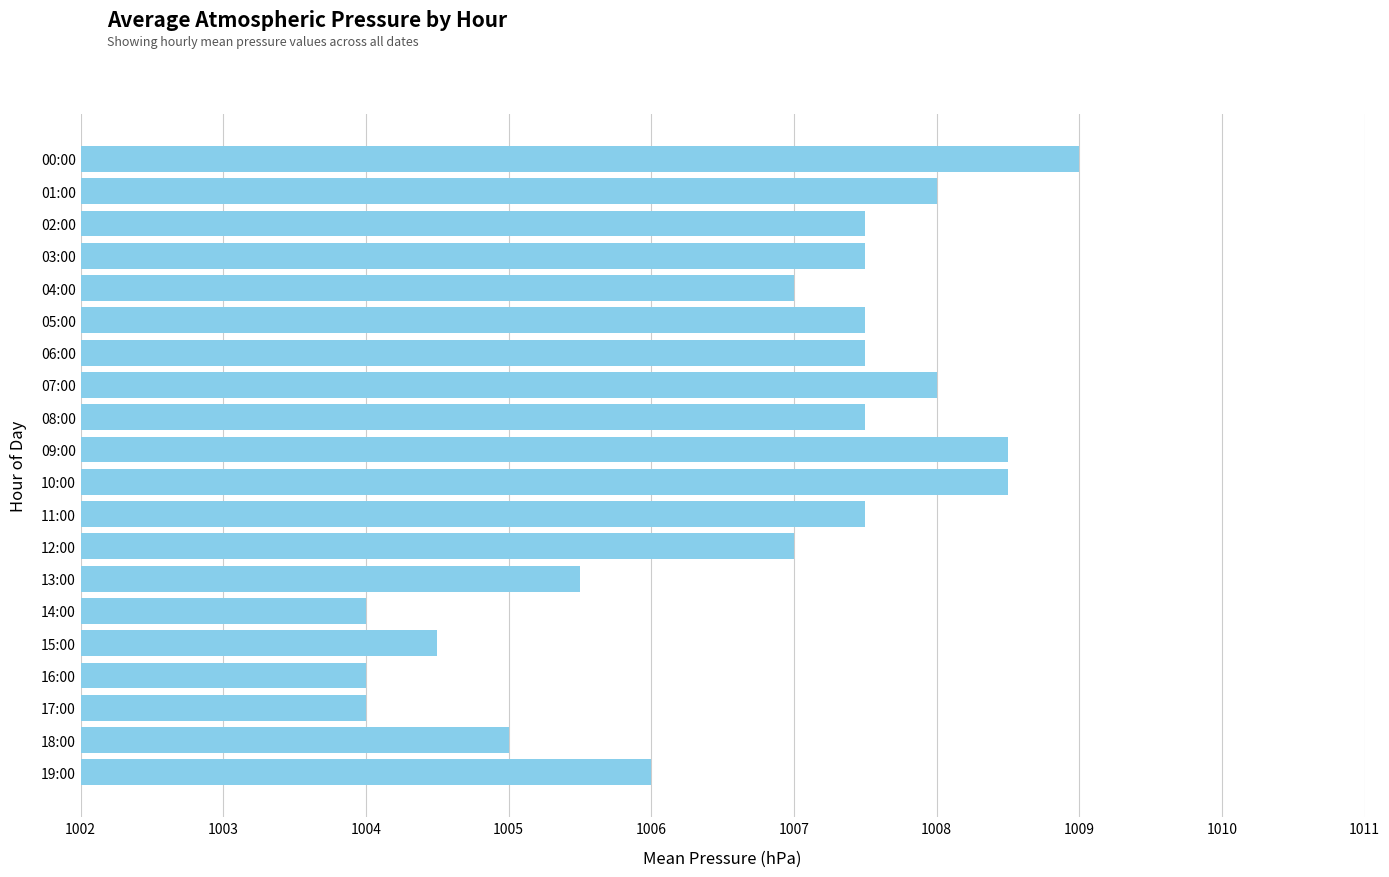

What is the difference between the second highest and second lowest values?

4.5